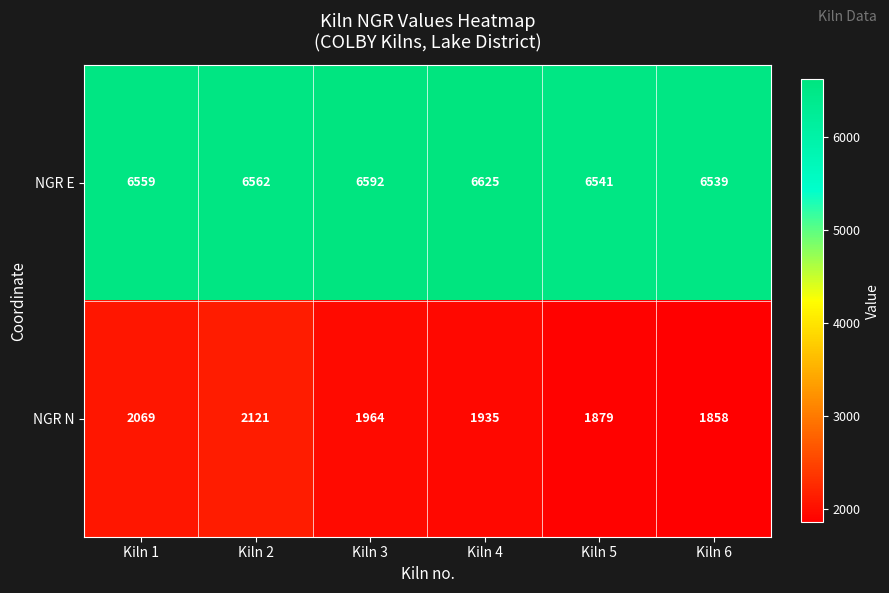

Between Kiln 1 and Kiln 5, which series saw the biggest shift?

NGR N